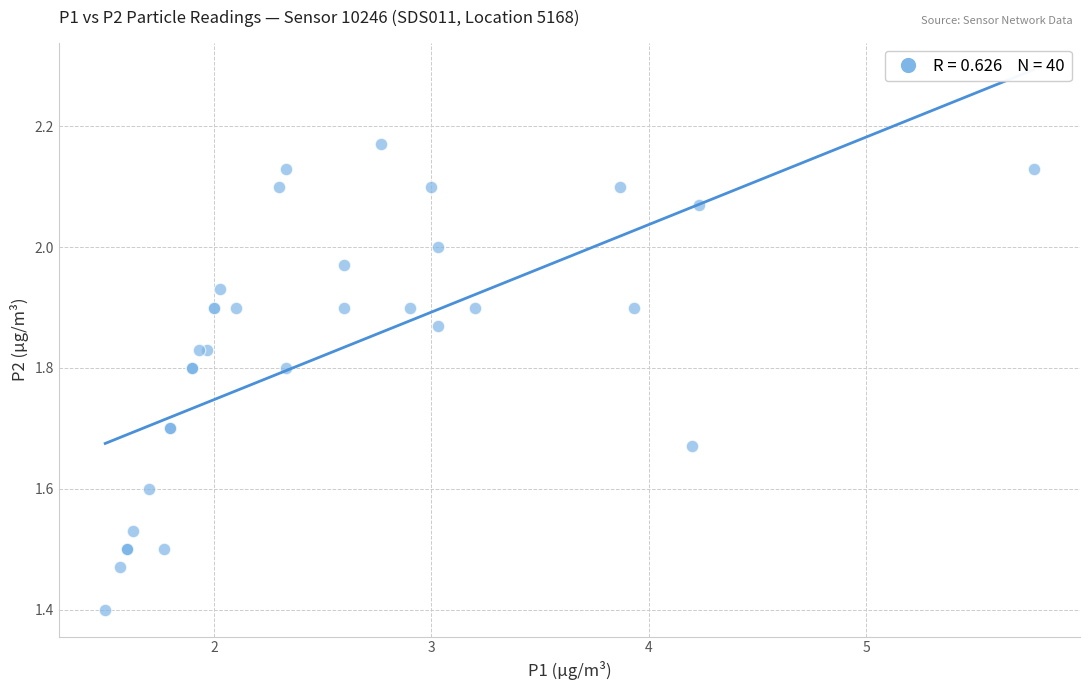

What Y value in the scatter plot is closest to 1?

1.4